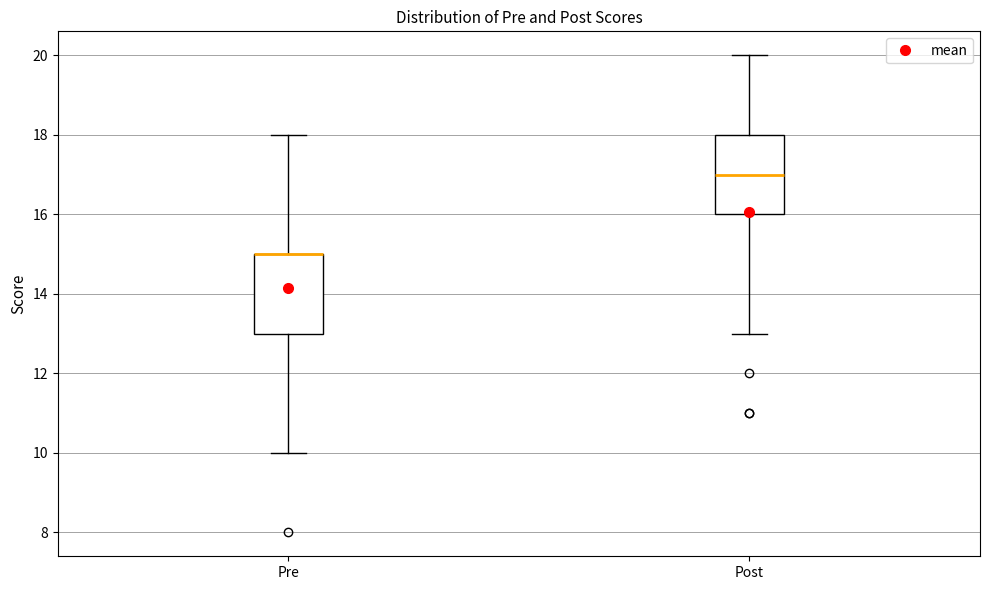

Reading left to right, read every box against the y-axis: the position of its median line, the range the box covers, and the ends of its whiskers. The values are not printed on the chart, so give them approximately, as read against the axis.

Pre: median 15 (drawn on the box's upper edge), box 13 to 15, whiskers 10 to 18
Post: median 17, box 16 to 18, whiskers 13 to 20